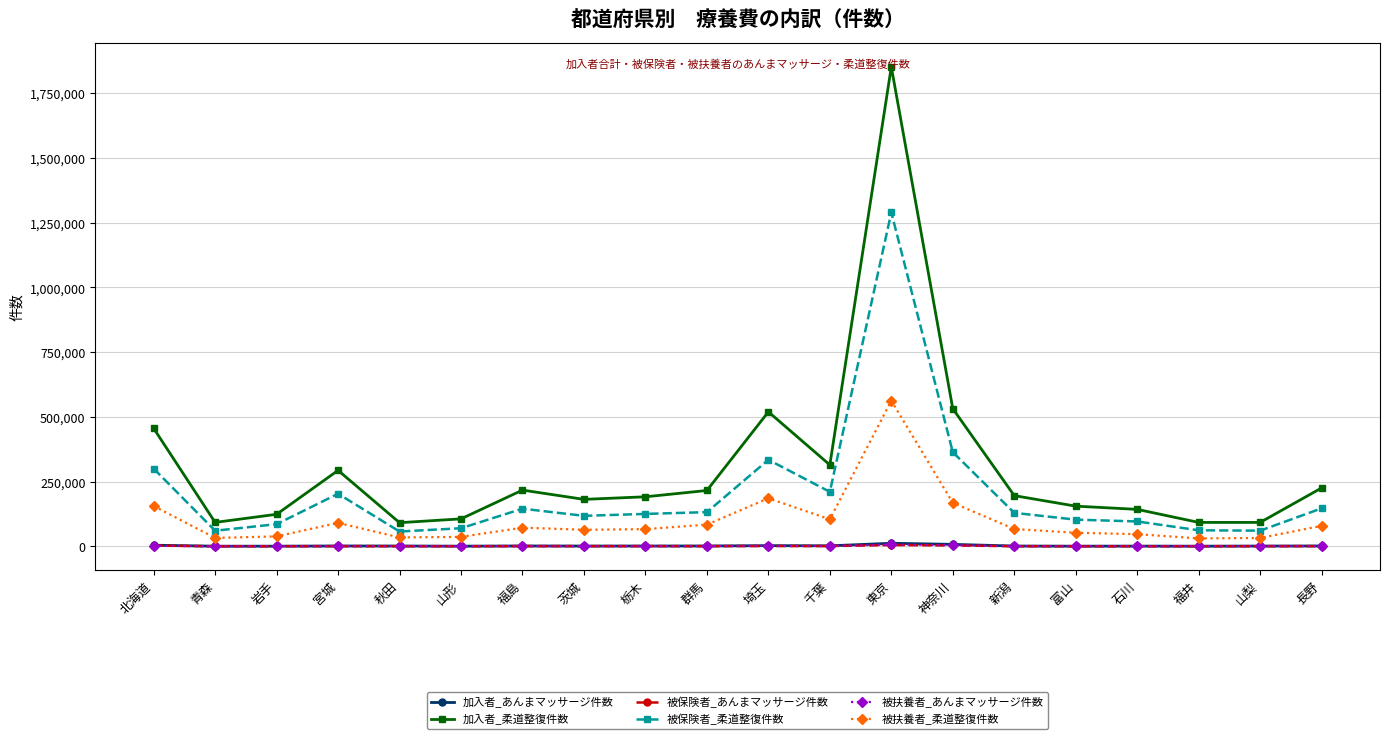

How many categories are shown in the chart?

20